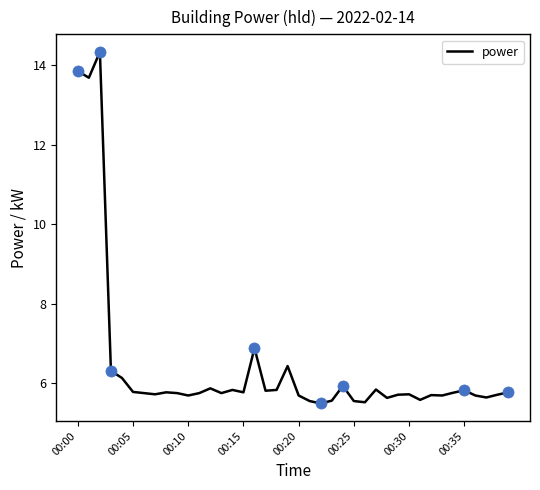

What is the minimum value shown in the chart?

5.5